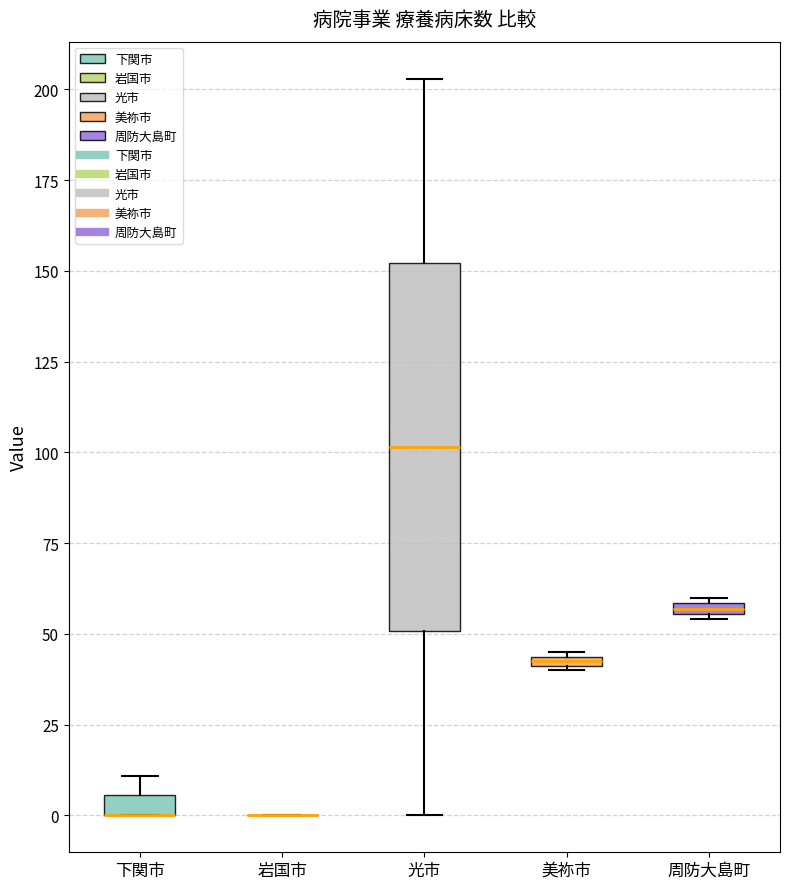

Which box is the tallest, from its lower edge to its upper edge?

光市